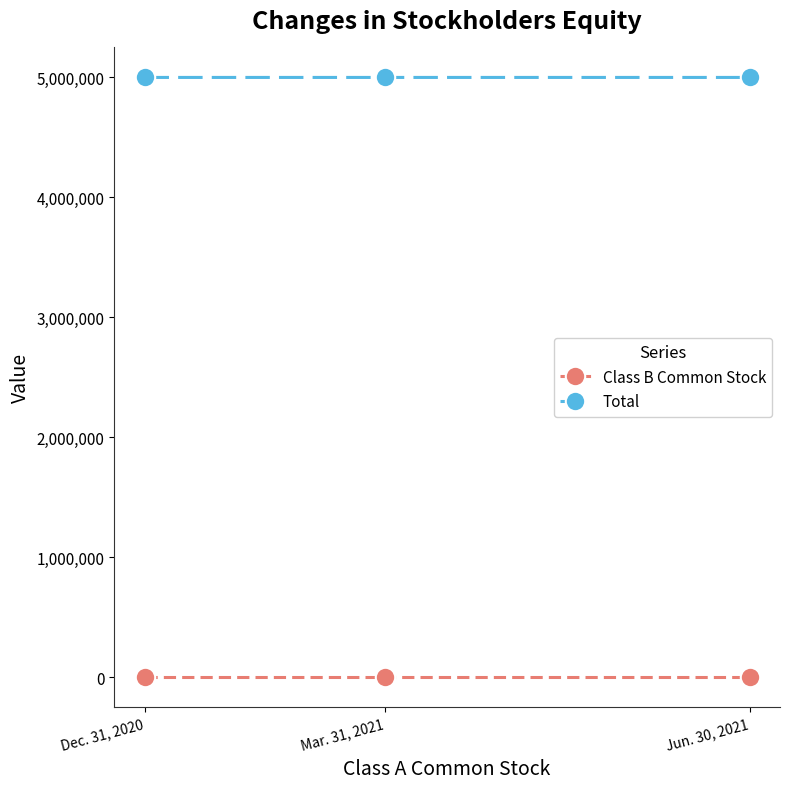

What is the sum of all Class B Common Stock values?

2565